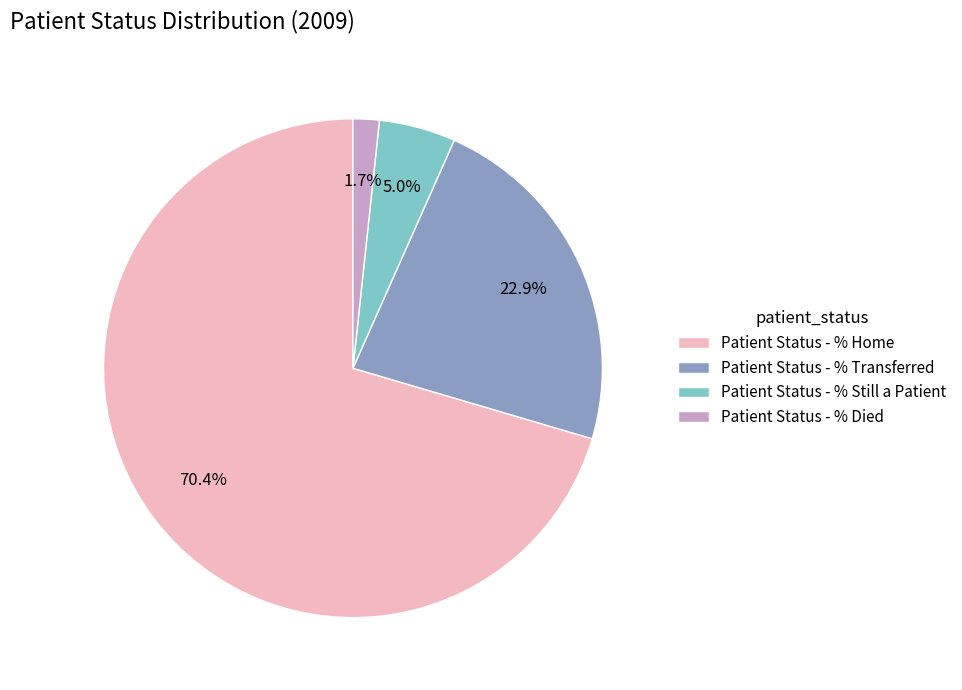

What percentage is the Patient Status - % Died slice, to the nearest percent?

2%